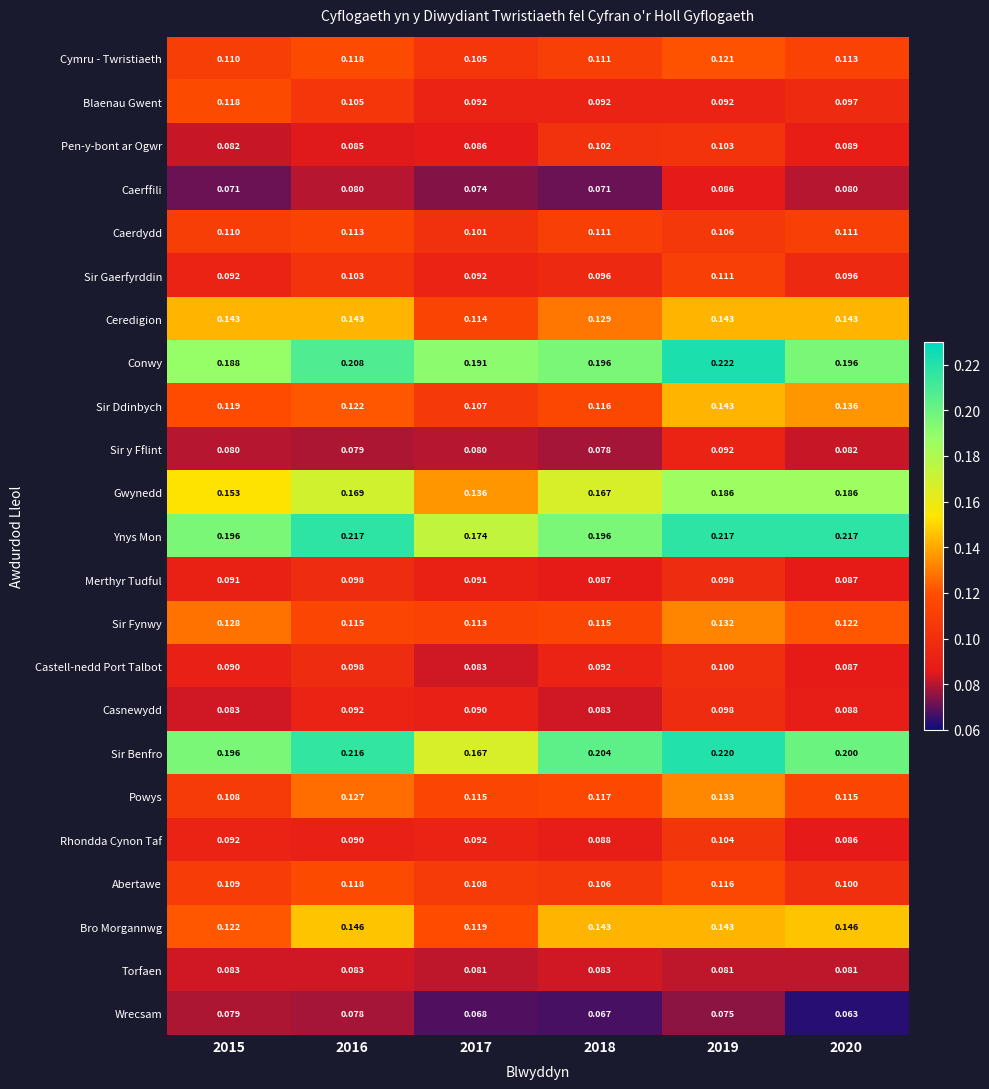

Which series has the largest range (max minus min)?

Sir Benfro